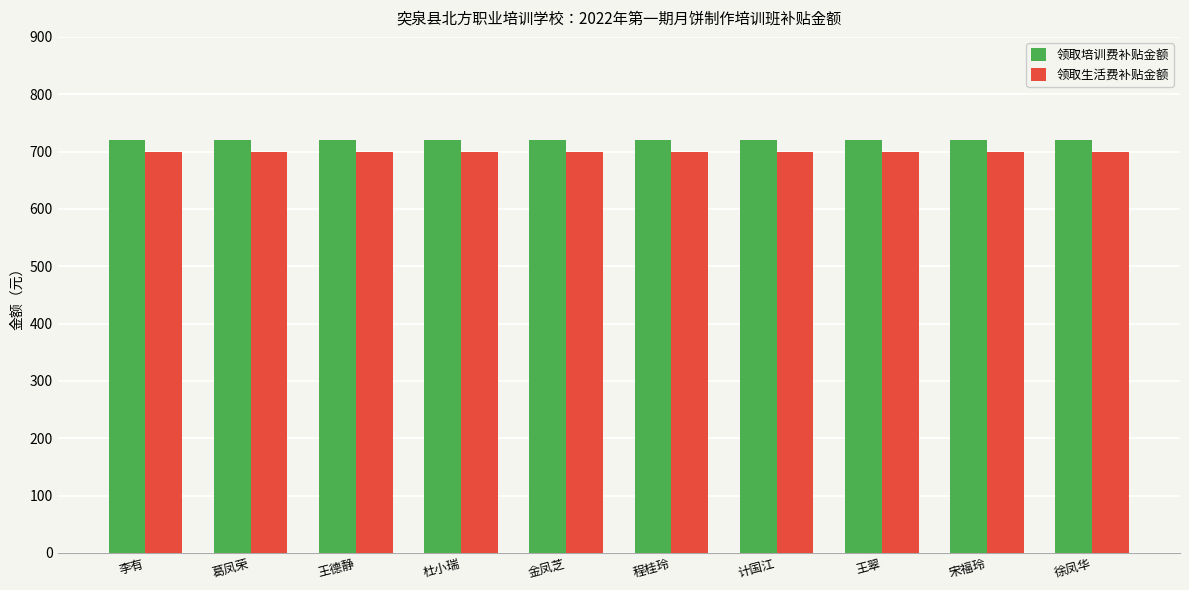

What is the maximum value for 领取培训费补贴金额?

720